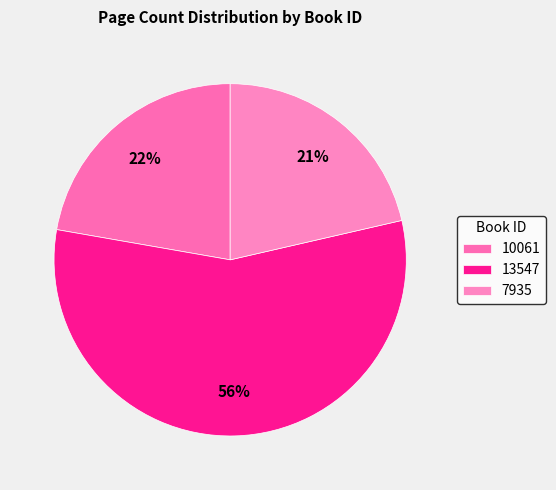

How many slices are in this pie chart?

3